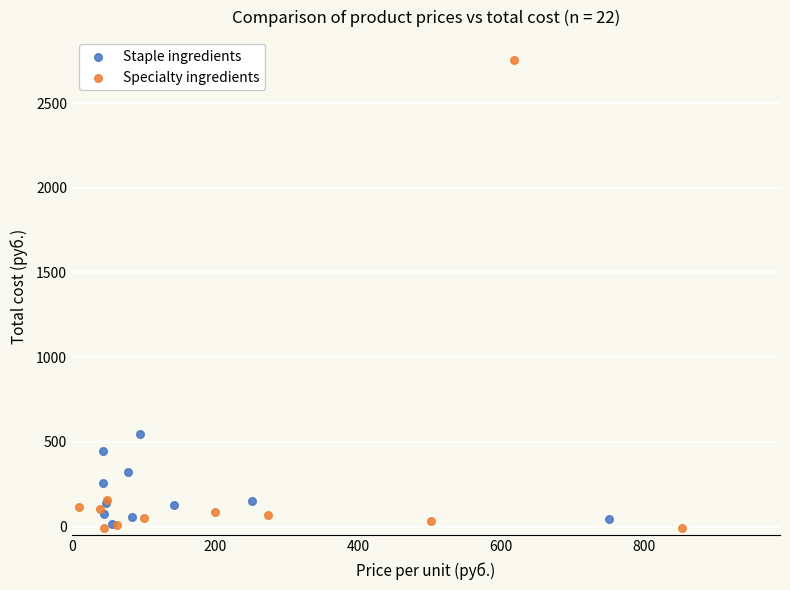

Which series has the largest Y range (max minus min)?

Specialty ingredients